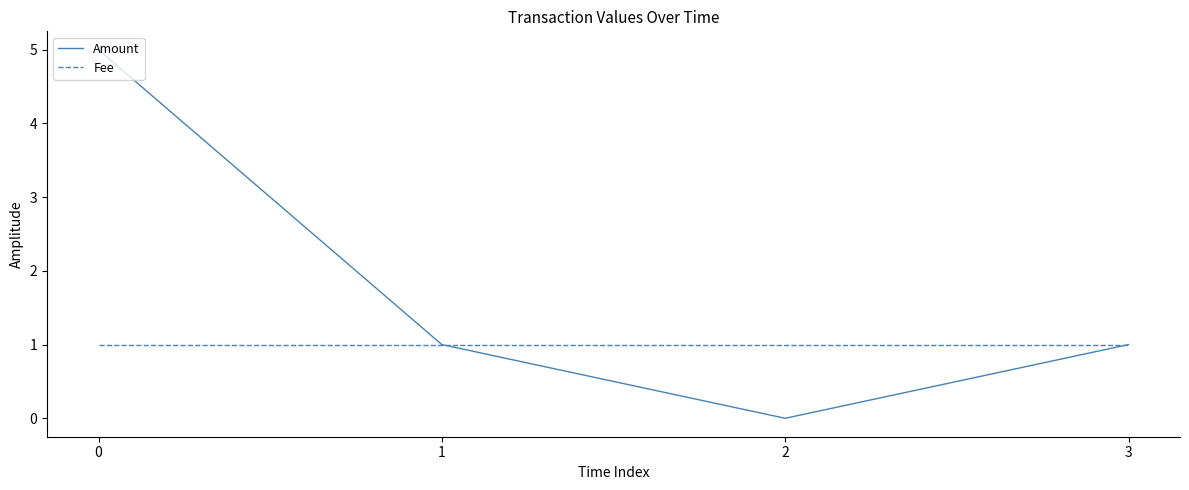

True or false: Amount has more than 0 points higher than both neighbors.

False